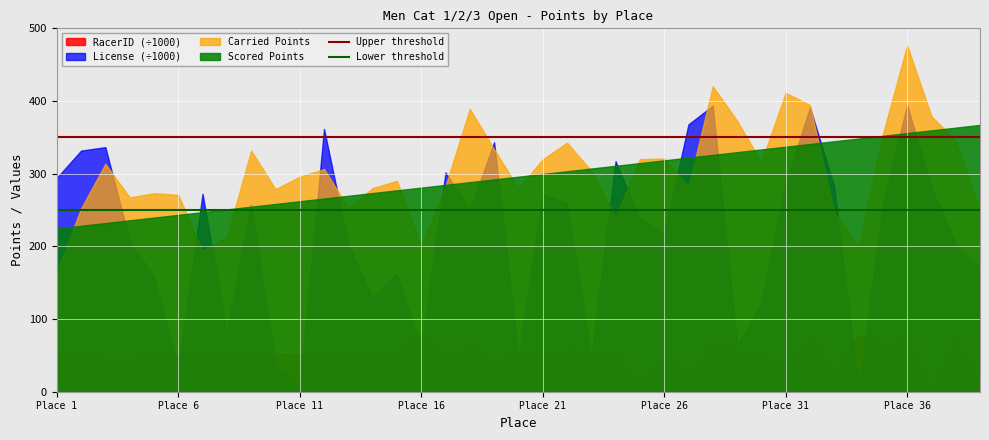

Rank the series by their maximum value, from highest to lowest.

Carried Points, License (÷1000), Scored Points, RacerID (÷1000)